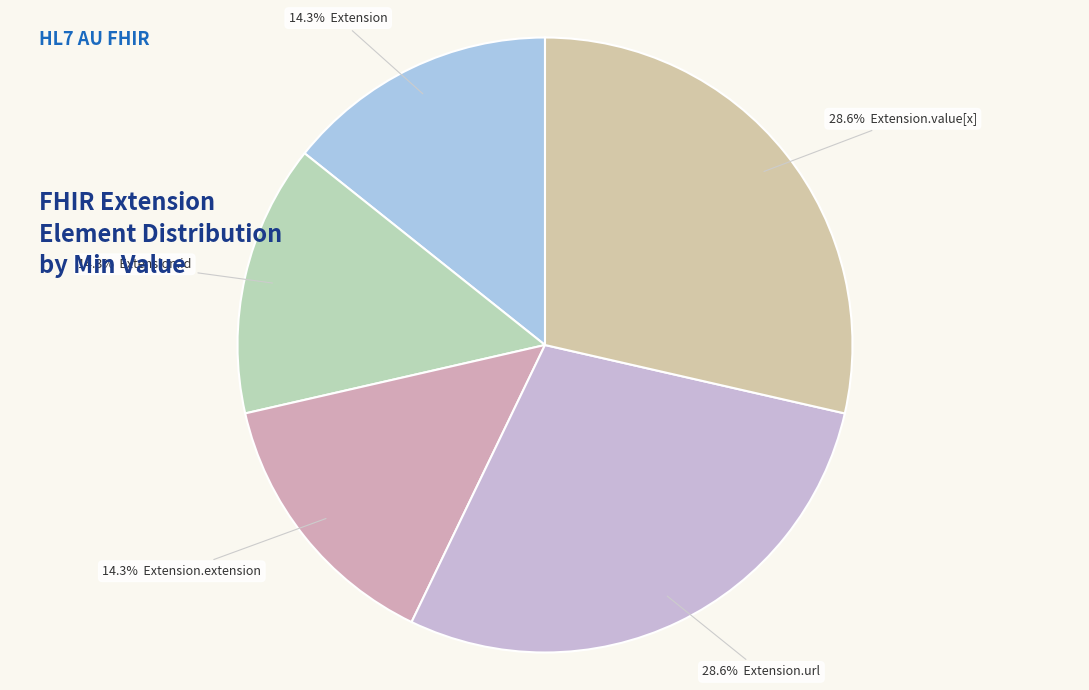

How many segments does this pie chart have?

5